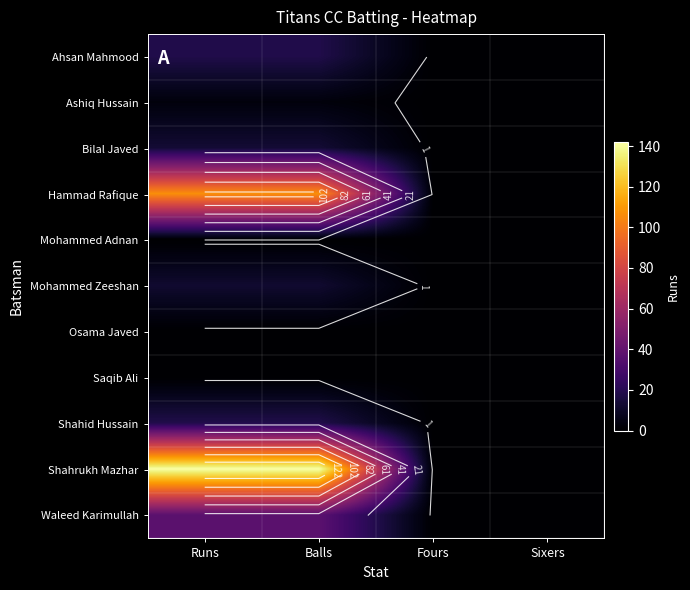

What is the total value across all series at Balls?

350